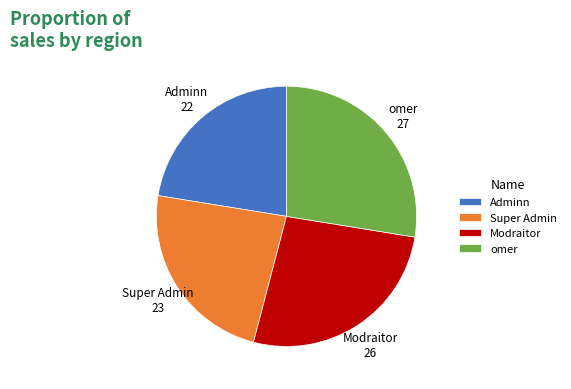

Which category has the smallest portion of the pie?

Adminn